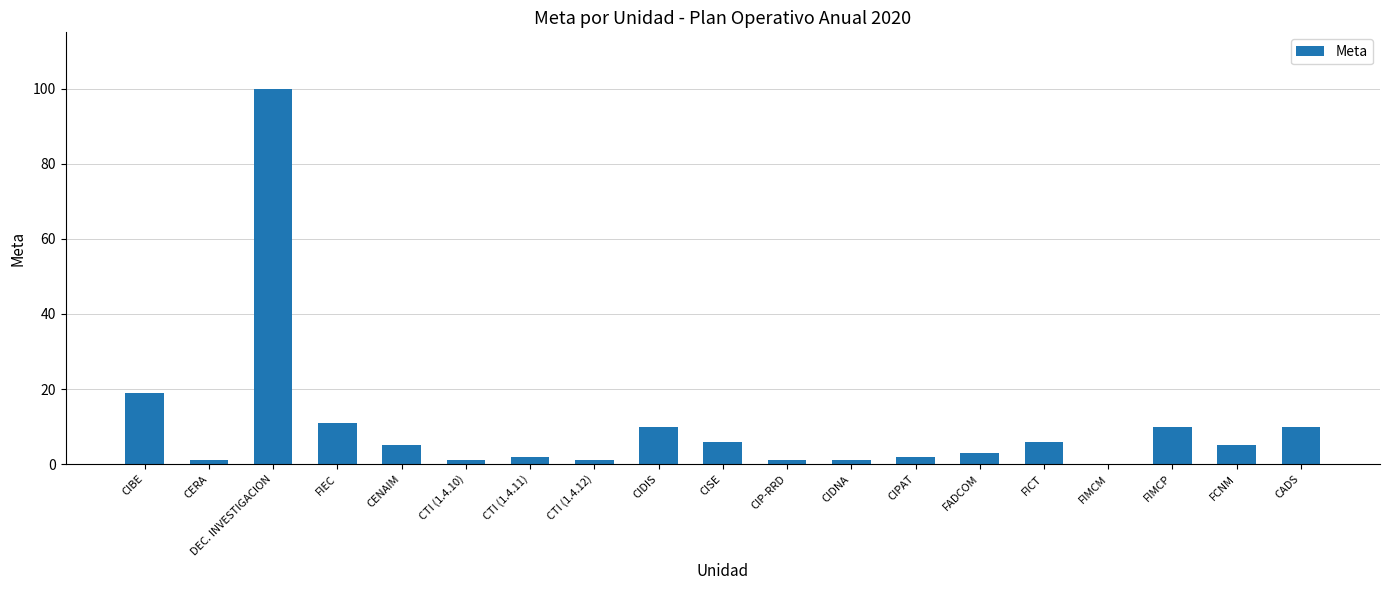

Reading left to right, what are all the values shown in this chart?

CIBE=19	CERA=1	DEC. INVESTIGACION=100	FIEC=11	CENAIM=5	CTI (1.4.10)=1	CTI (1.4.11)=2	CTI (1.4.12)=1	CIDIS=10	CISE=6	CIP-RRD=1	CIDNA=1	CIPAT=2	FADCOM=3	FICT=6	FIMCM=0	FIMCP=10	FCNM=5	CADS=10